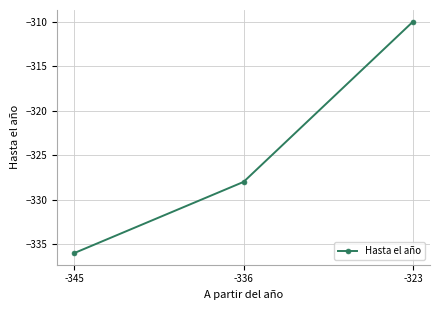

What is the difference between the values at -323 and -345?

26